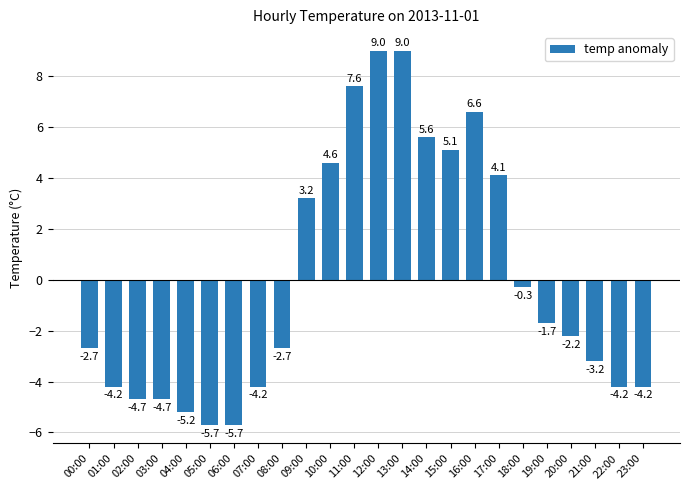

What position from the right is 15:00?

9